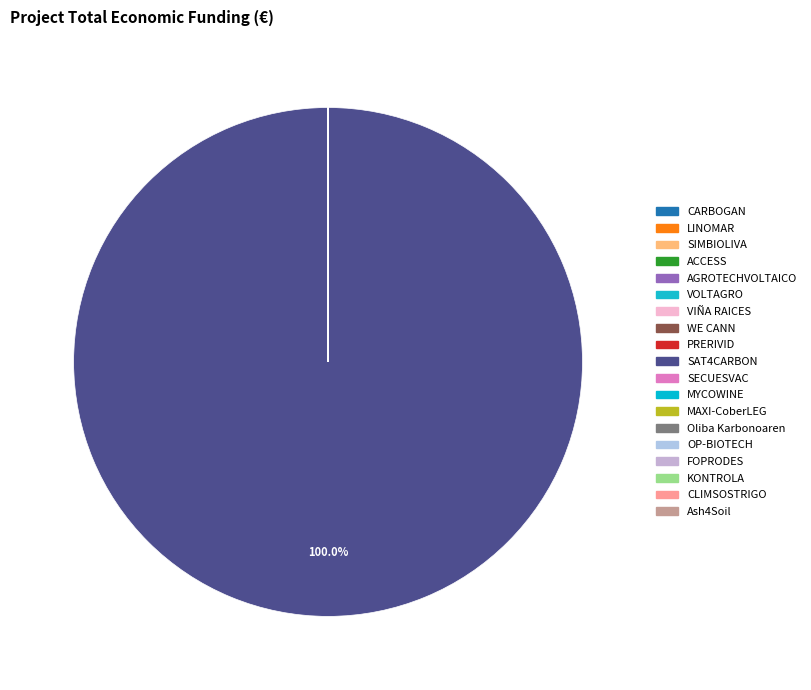

Do OP-BIOTECH and CLIMSOSTRIGO together represent more than half of the pie?

No